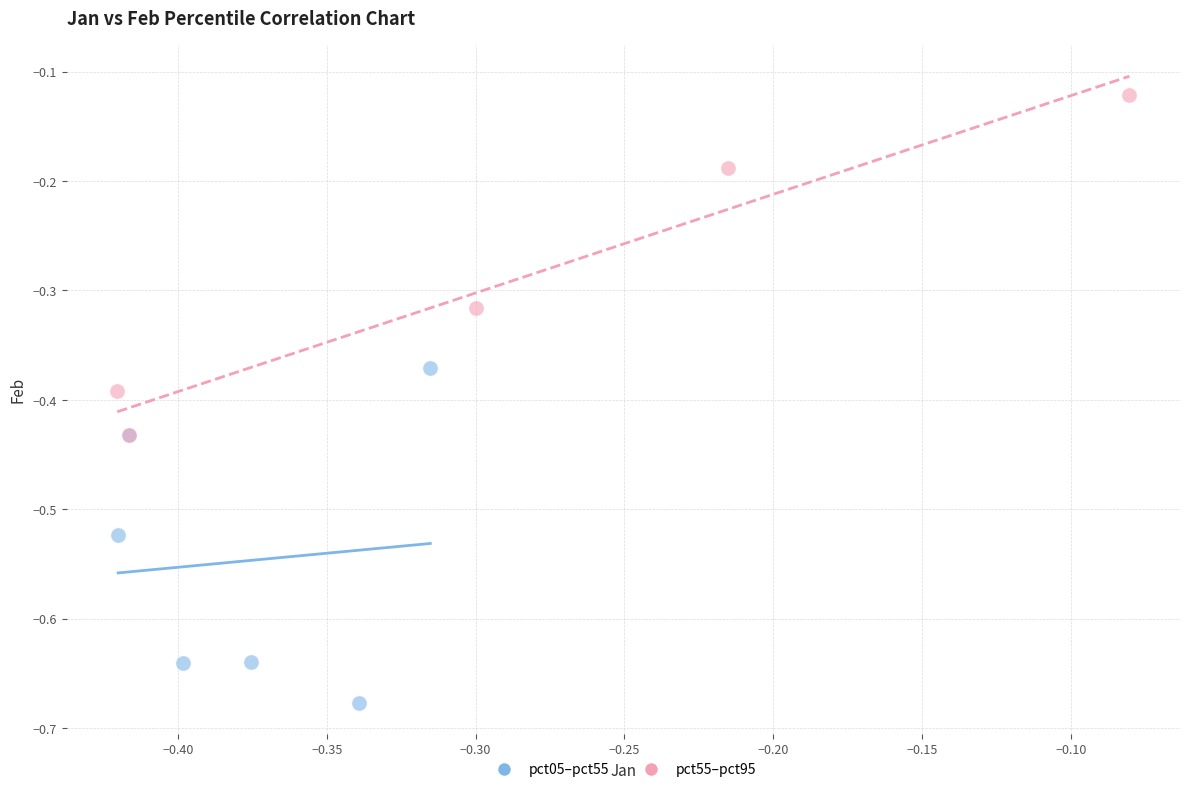

Which series contains the lowest Y value?

pct05–pct55